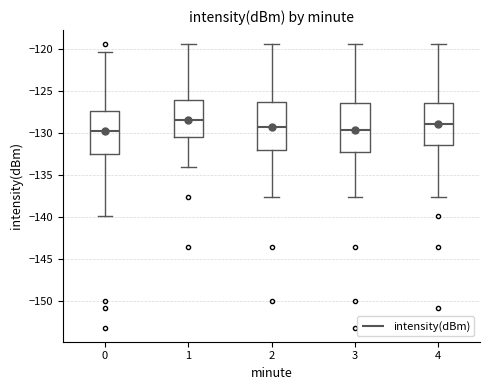

Where is the upper edge of the box at x = 4 on the y-axis? The values are not printed on the chart, so give them approximately, as read against the axis.

-126.5